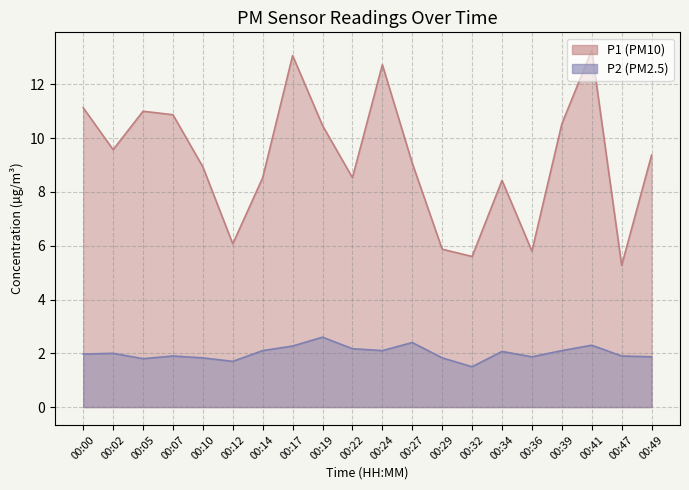

What is the minimum value shown in the chart?

1.5